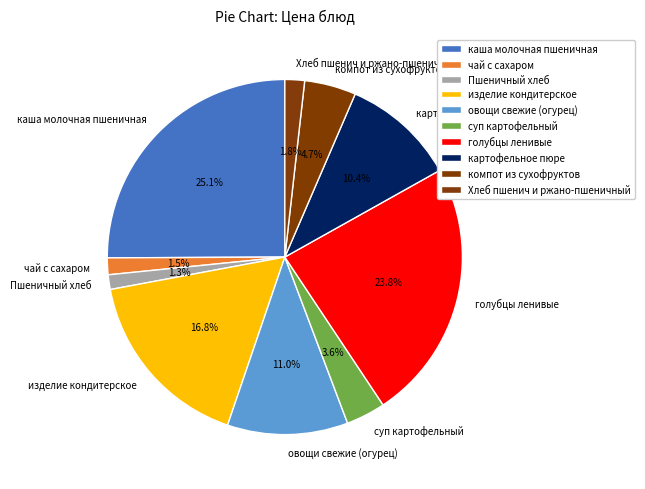

To the nearest percent, what is the difference between the чай с сахаром and картофельное пюре slice percentages?

9%